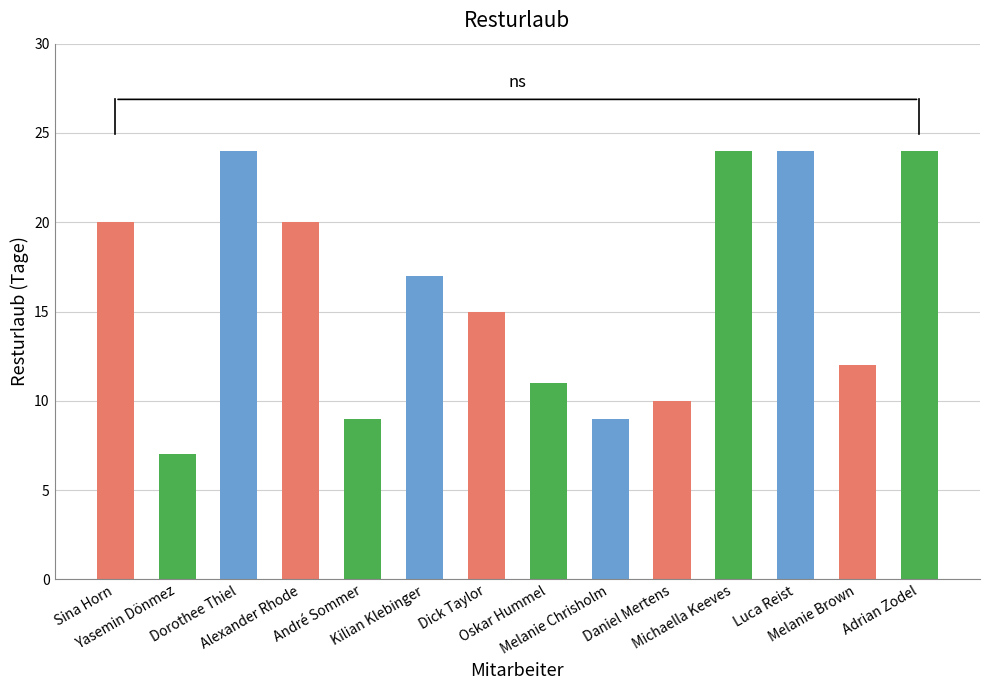

Between Alexander Rhode and Luca Reist, which is larger?

Luca Reist